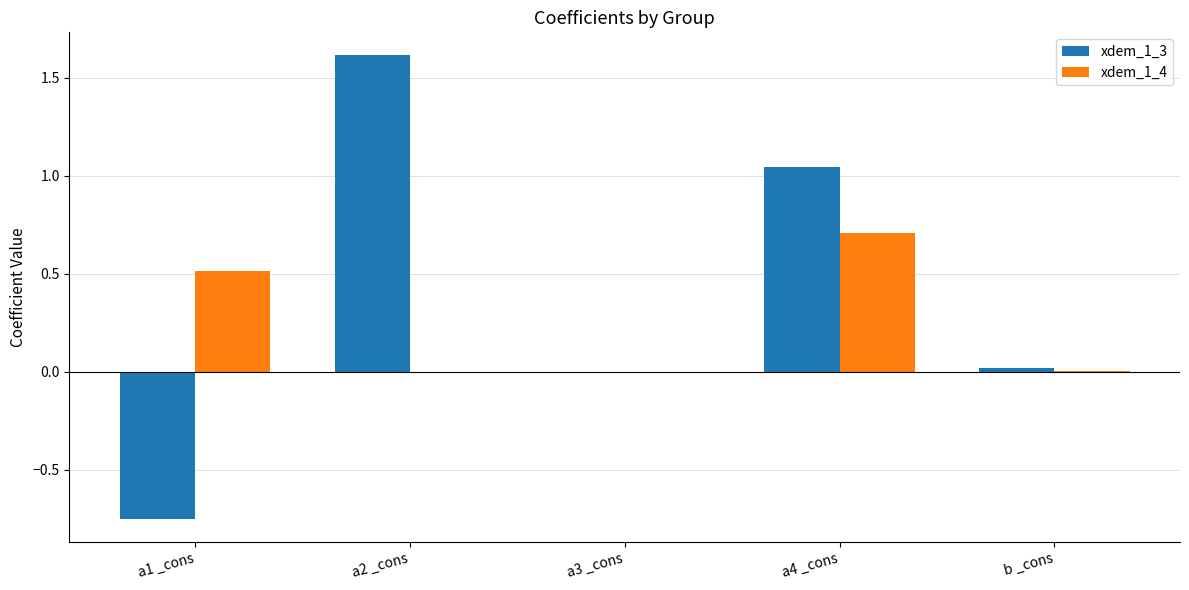

What is the sum of the xdem_1_4 values at a2 _cons and a1 _cons?

0.5